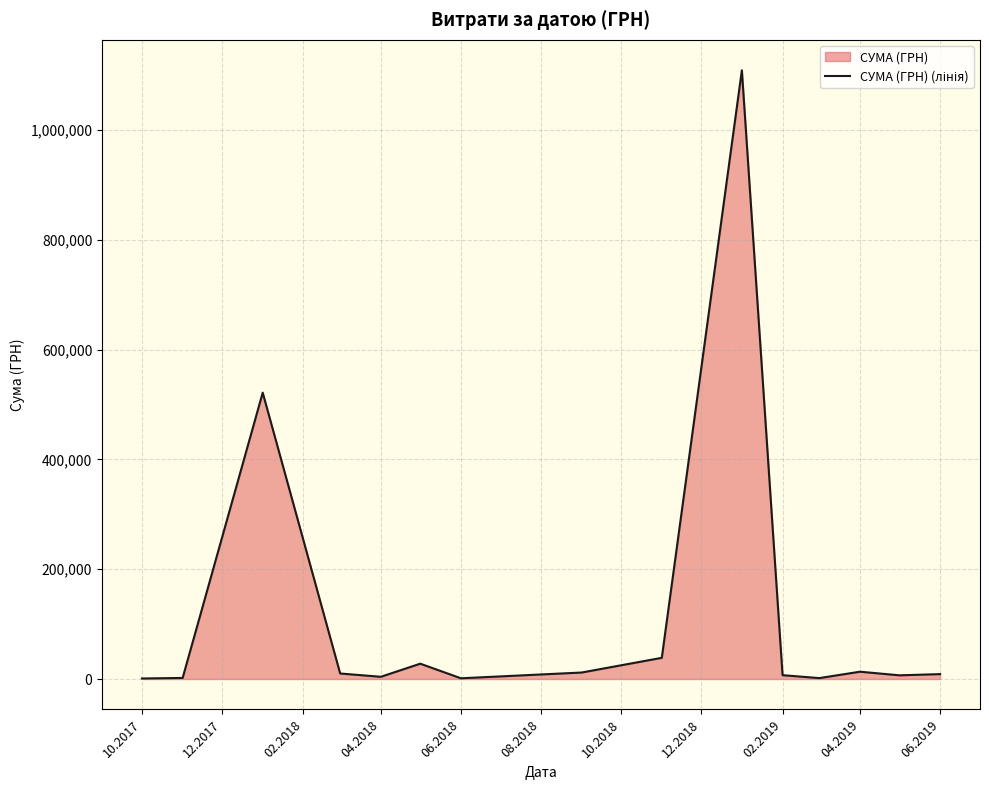

Does the chart have visible grid lines?

Yes